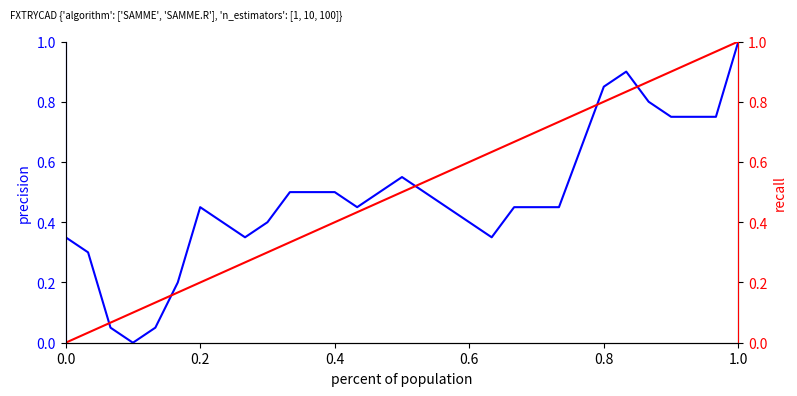

The FXTRYCAD (precision) series shows 0.3 at 16. True or false?

False